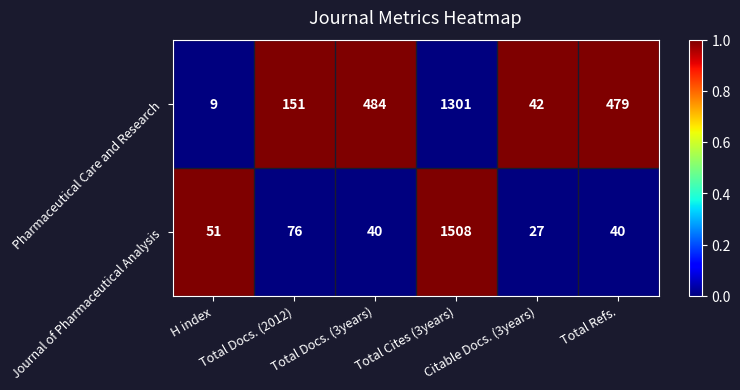

What is the sum of all Pharmaceutical Care and Research values?

2466